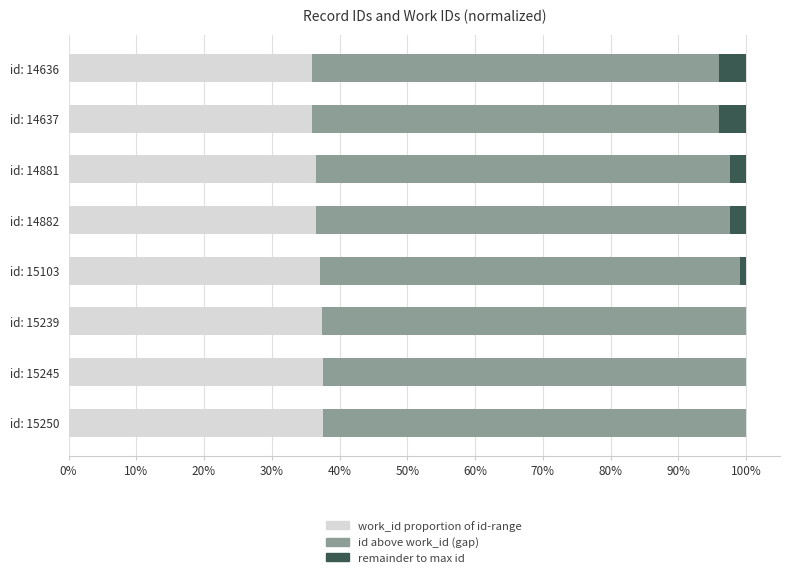

What position from the left is 60%?

7